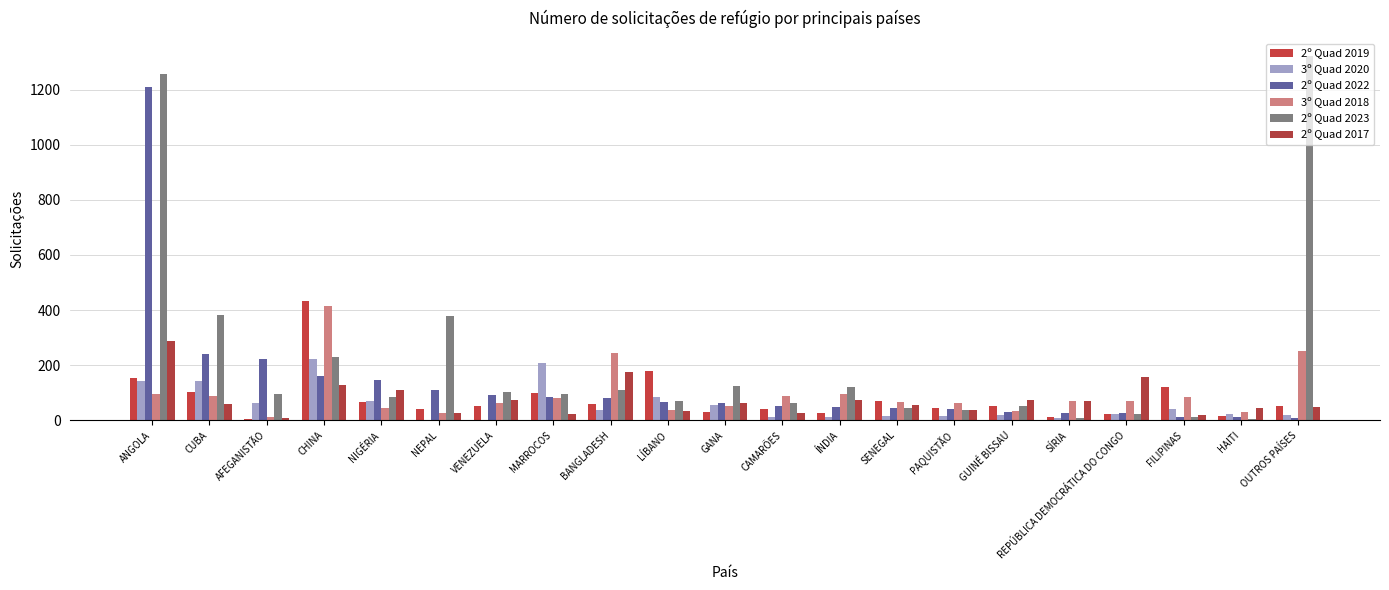

The value of 3º Quad 2020 at GANA is 23. True or false?

False